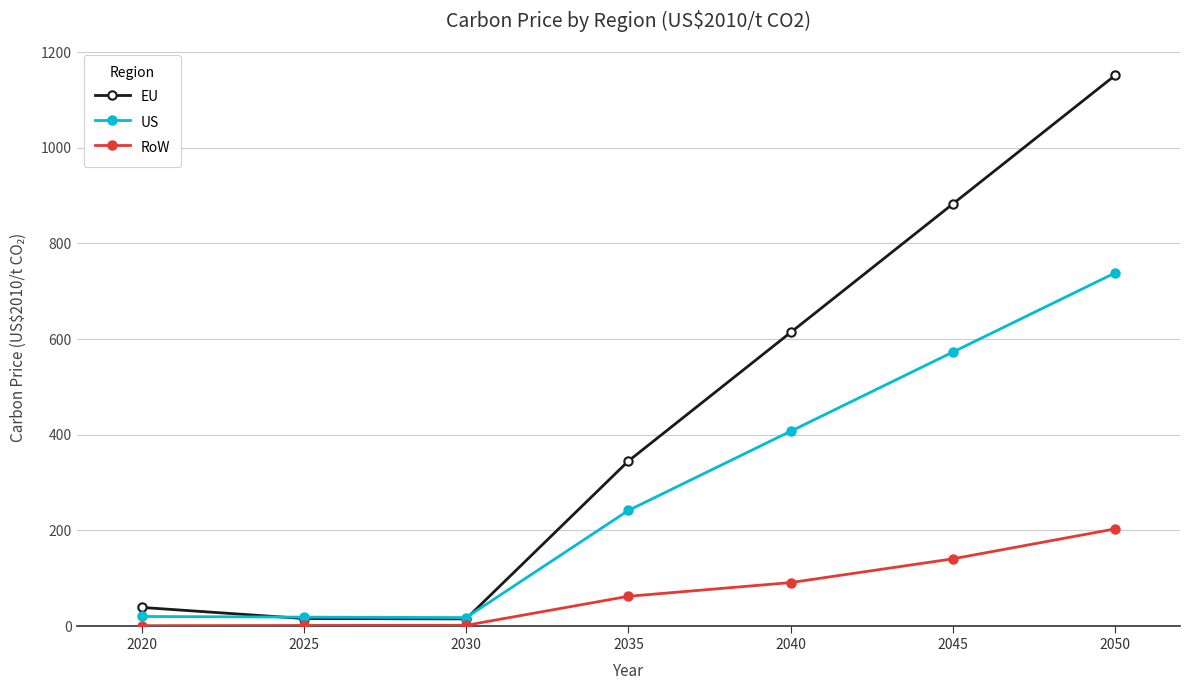

At which label does US reach its peak?

2050